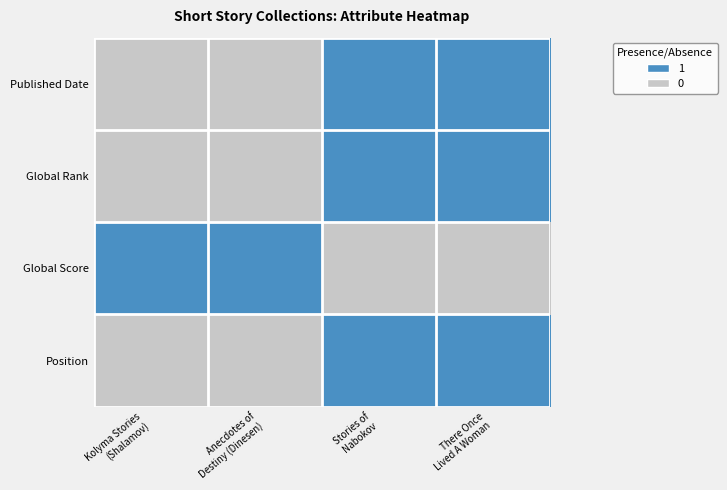

Which series has the largest range (max minus min)?

Published Date